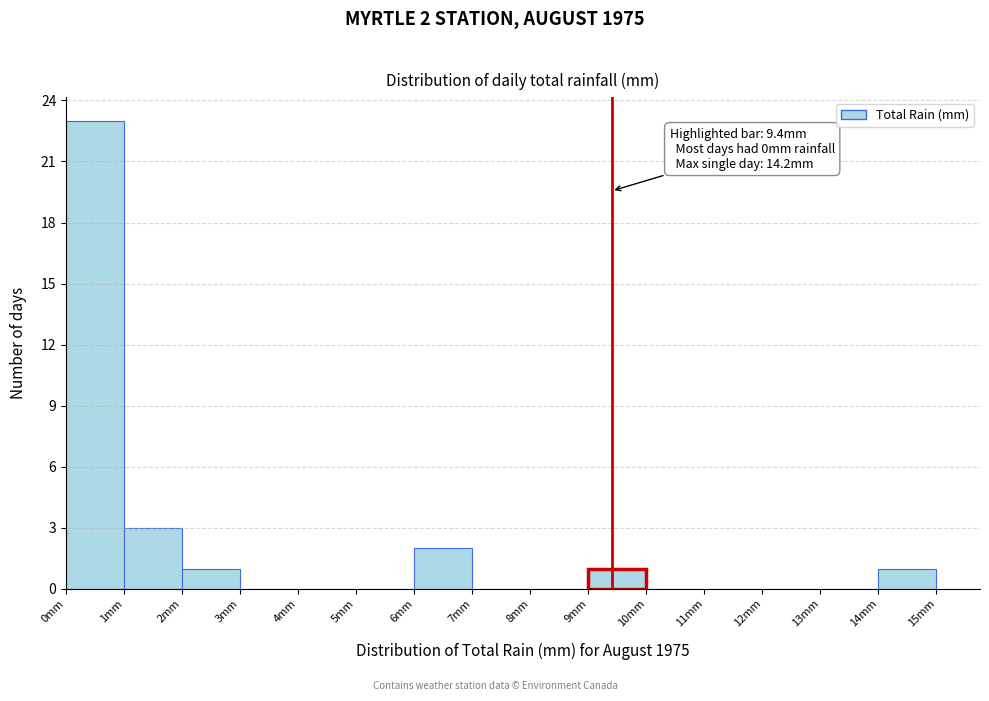

Which range on the x-axis has the tallest bar?

0 to 1